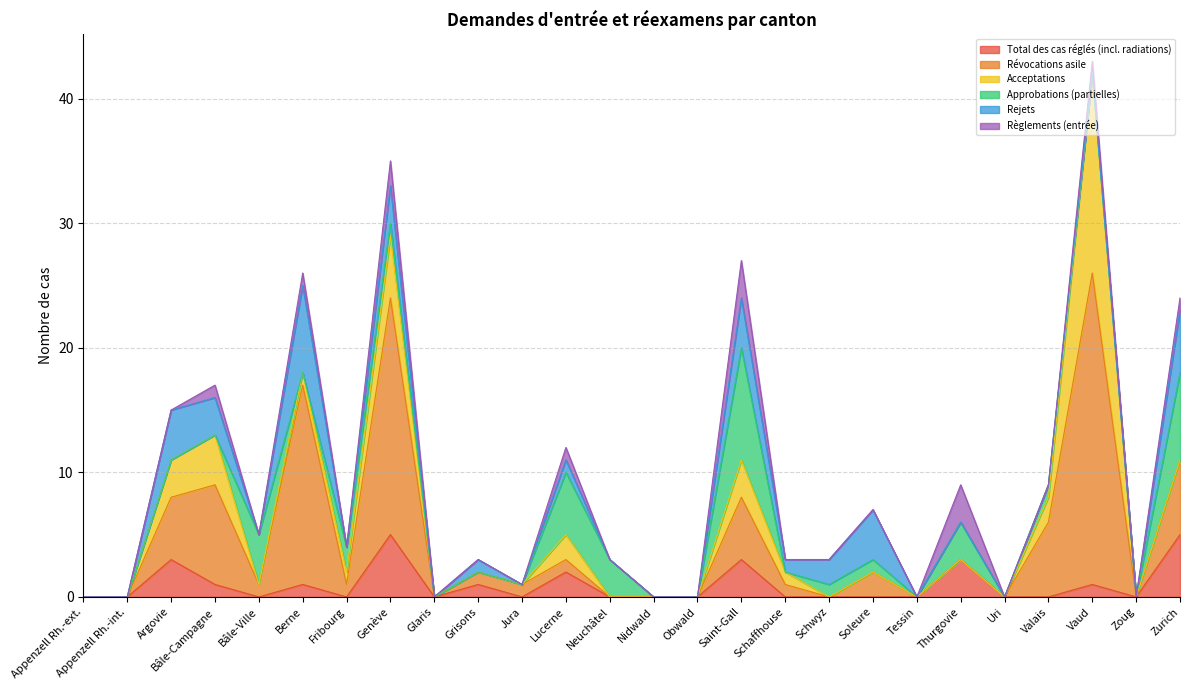

At which category is the sum across all series the highest?

Vaud